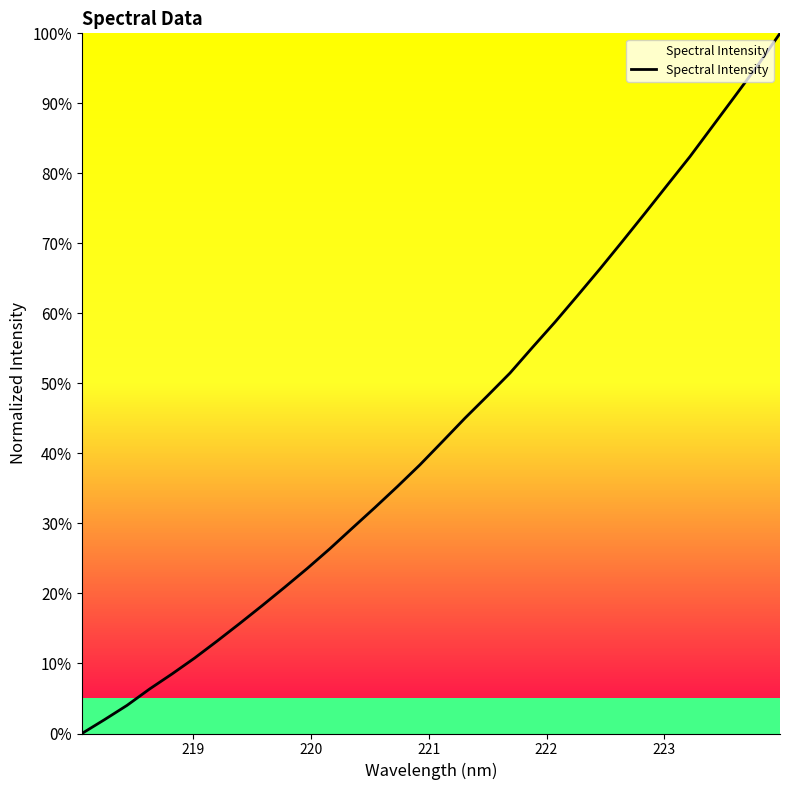

What is the average value?

43.5